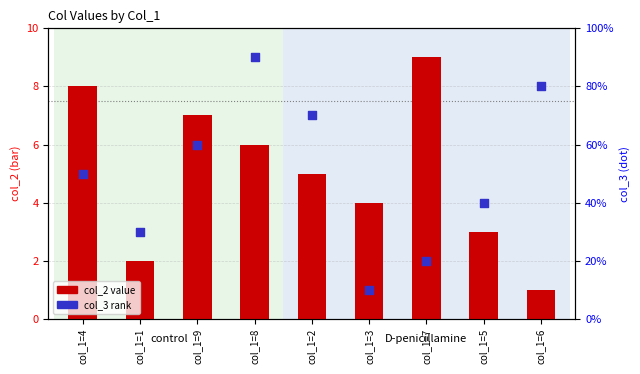

Is the value of col_3 rank at col_1=4 greater than the value of col_2 value at col_1=5?

Yes